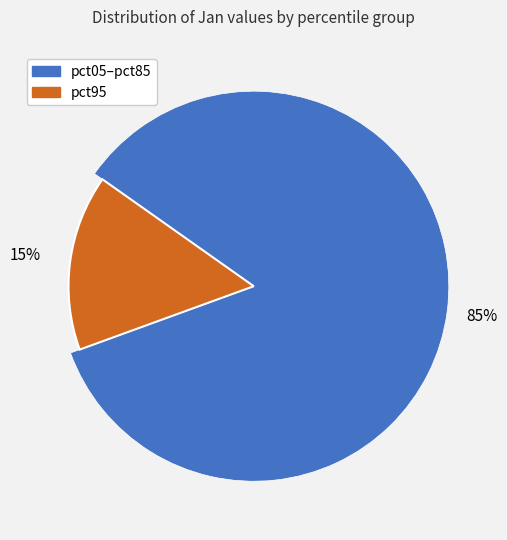

How much of the chart is everything except pct95?

84.7%